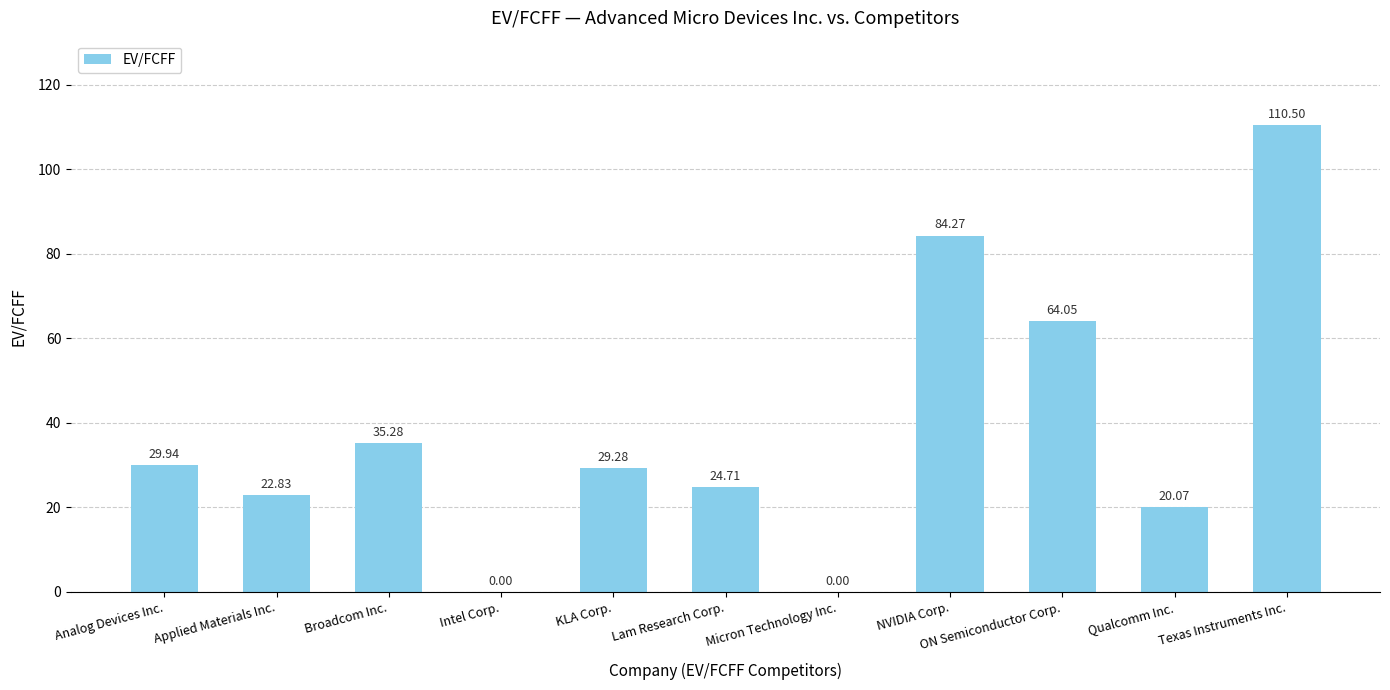

Which label corresponds to the largest value in the chart?

Texas Instruments Inc.